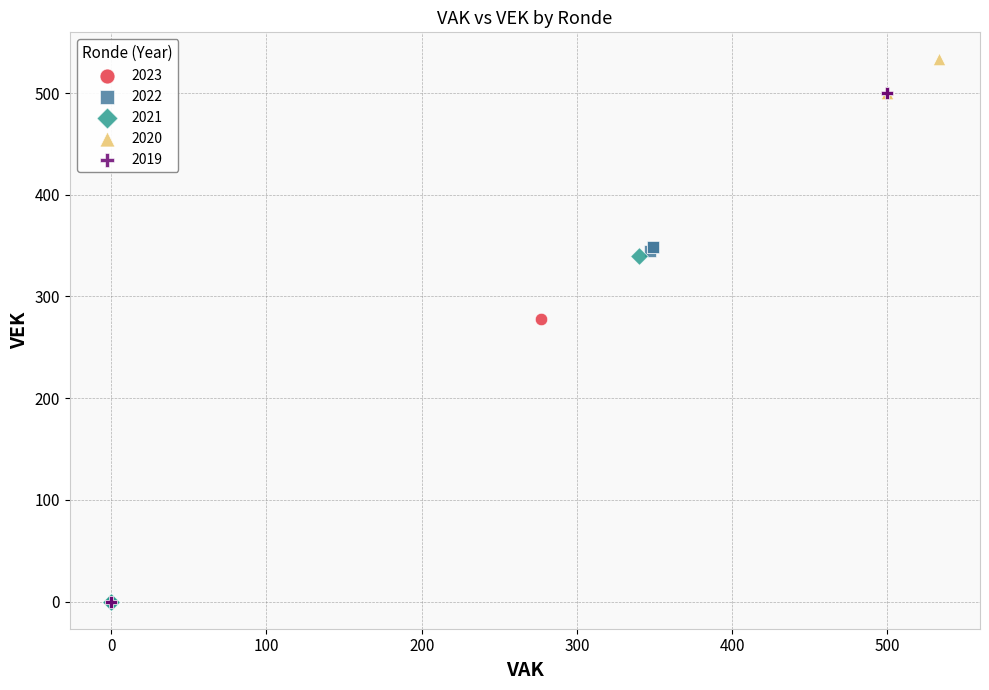

Which series has the widest spread of Y values?

2019